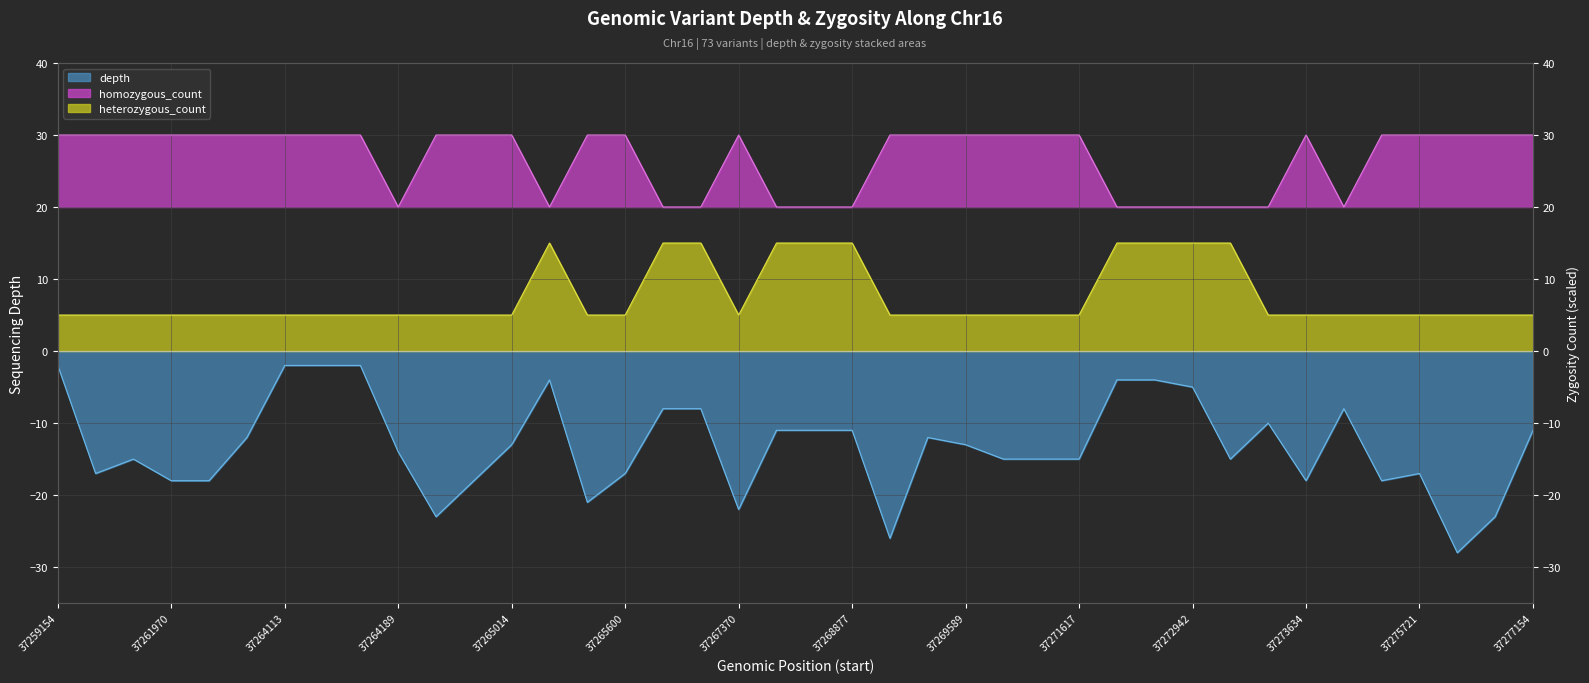

Does the chart display data point markers on the line(s)?

No